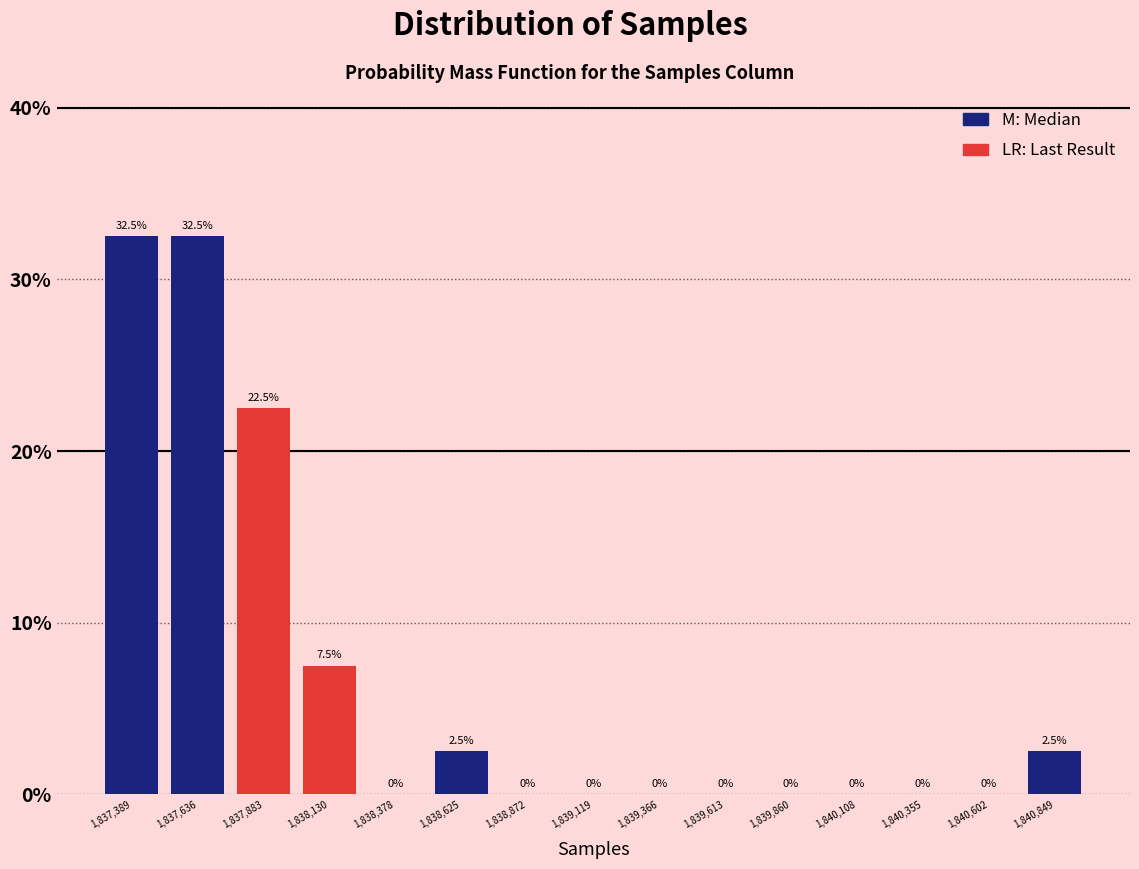

Reading left to right, transcribe this chart: for each bar, give the range it covers on the x-axis and its height. The bar edges are not printed on the chart, so give them approximately, as read against the axis.

1837250 to 1837500: 32.5
1837500 to 1837750: 32.5
1837750 to 1838000: 22.5
1838000 to 1838250: 7.5
1838250 to 1838500: 0.0
1838500 to 1838750: 2.5
1838750 to 1839000: 0.0
1839000 to 1839250: 0.0
1839250 to 1839500: 0.0
1839500 to 1839750: 0.0
1839750 to 1840000: 0.0
1840000 to 1840250: 0.0
1840250 to 1840500: 0.0
1840500 to 1840750: 0.0
1840750 to 1840950: 2.5